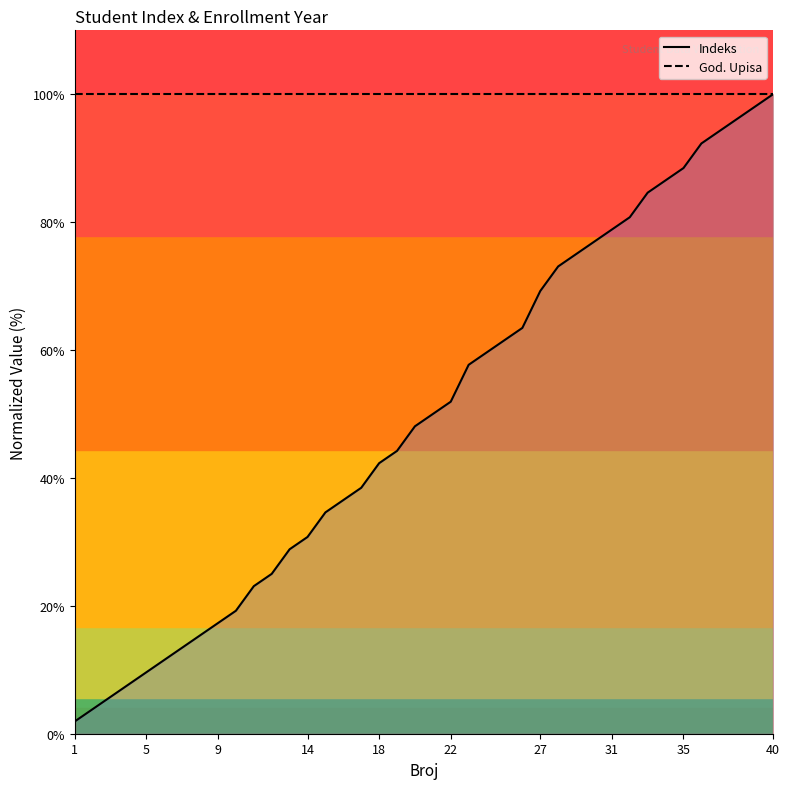

What is the greatest value displayed?

100.0